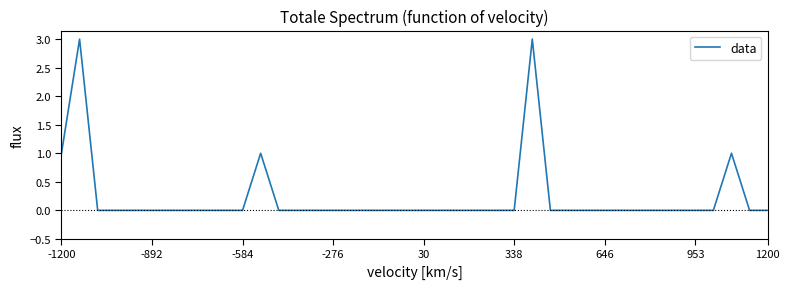

What is the difference between the maximum and minimum values?

3